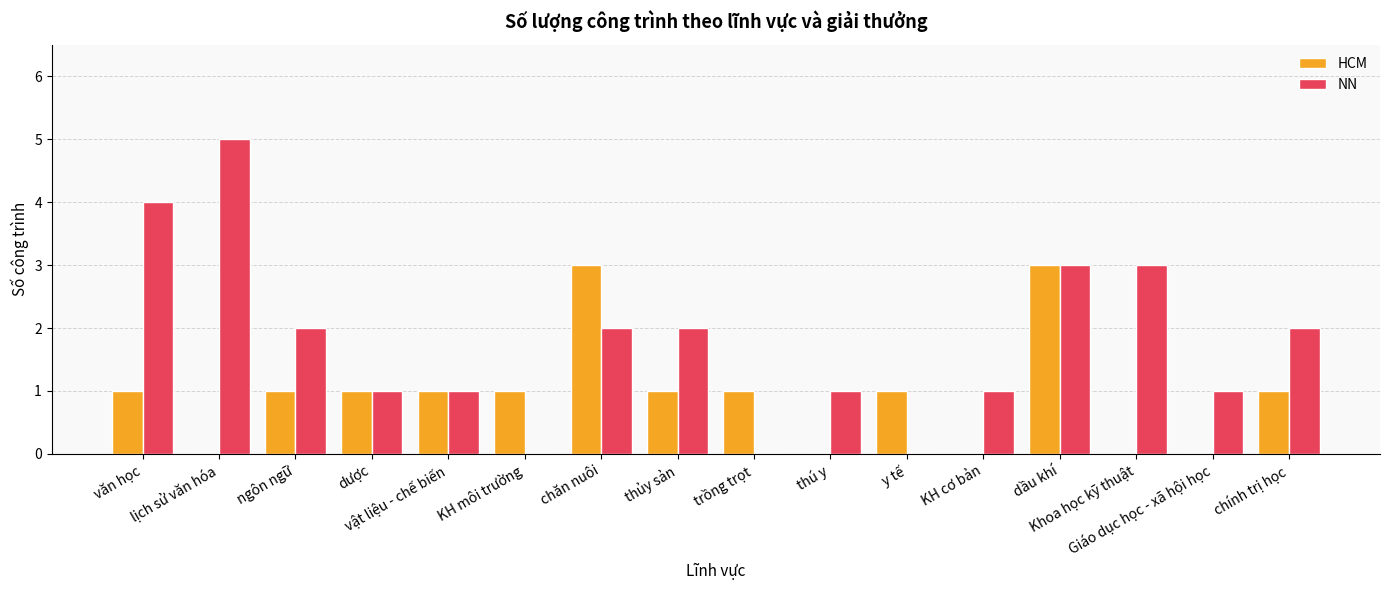

Reading left to right, transcribe all the data shown in this chart.

HCM: 1	0	1	1	1	1	3	1	1	0	1	0	3	0	0	1
NN: 4	5	2	1	1	0	2	2	0	1	0	1	3	3	1	2